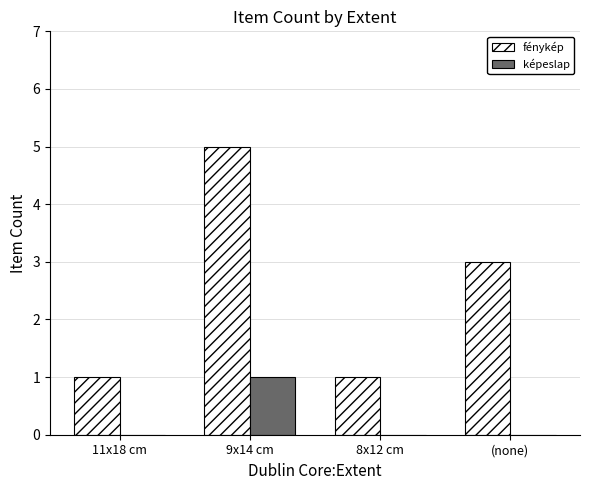

What is the total value across all series at 11x18 cm?

1